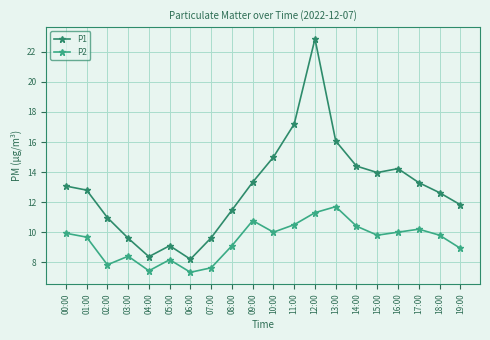

How many values in the P2 series exceed 9?

13